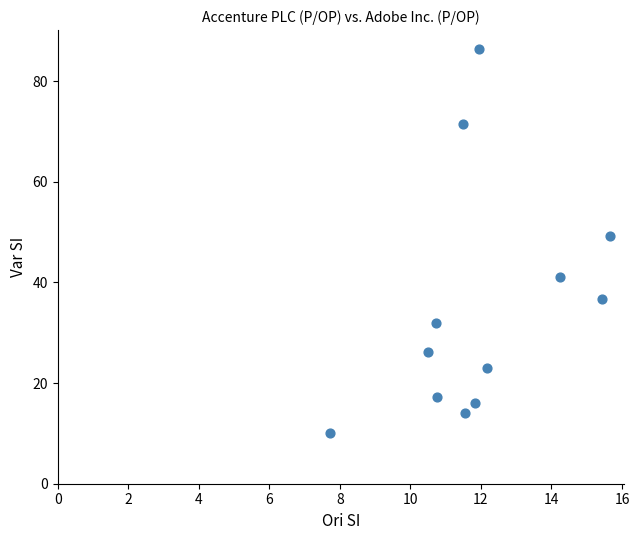

What Y value in the scatter plot is closest to 48?

49.2